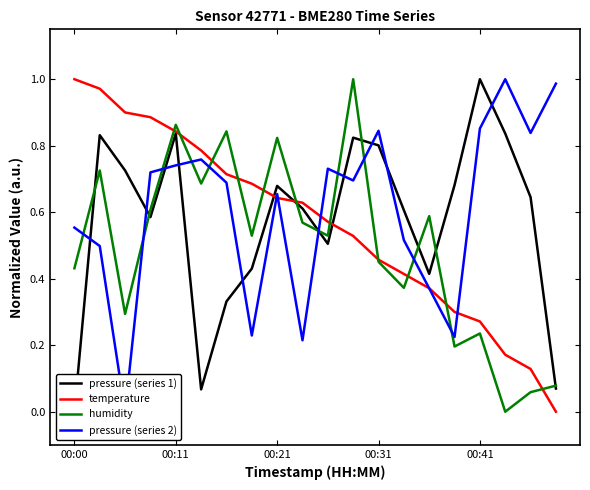

Reading left to right, extract all data points from this chart.

pressure (series 1): 0.0	0.8	0.7	0.6	0.8	0.1	0.3	0.4	0.7	0.6	0.5	0.8	0.8	0.6	0.4	0.7	1.0	0.8	0.6	0.1
temperature: 1.0	1.0	0.9	0.9	0.8	0.8	0.7	0.7	0.6	0.6	0.6	0.5	0.5	0.4	0.4	0.3	0.3	0.2	0.1	0.0
humidity: 0.4	0.7	0.3	0.6	0.9	0.7	0.8	0.5	0.8	0.6	0.5	1.0	0.5	0.4	0.6	0.2	0.2	0.0	0.1	0.1
pressure (series 2): 0.6	0.5	0.0	0.7	0.7	0.8	0.7	0.2	0.7	0.2	0.7	0.7	0.8	0.5	0.4	0.2	0.9	1.0	0.8	1.0